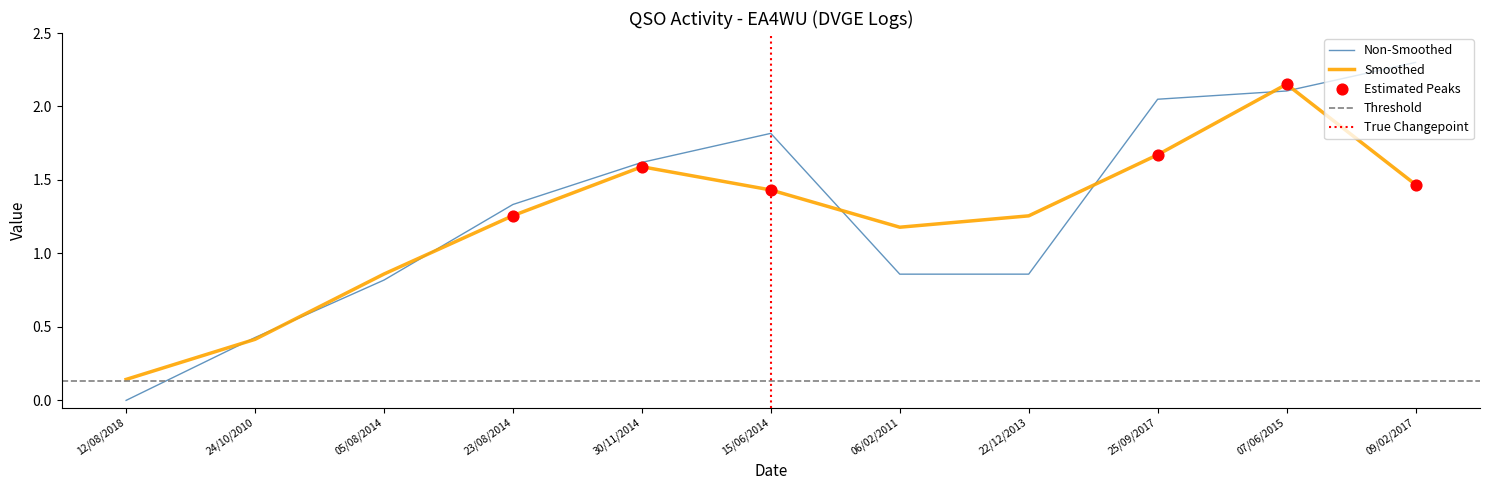

Approximately how many times larger is the value at 24/10/2010 compared to 07/06/2015?

0.2